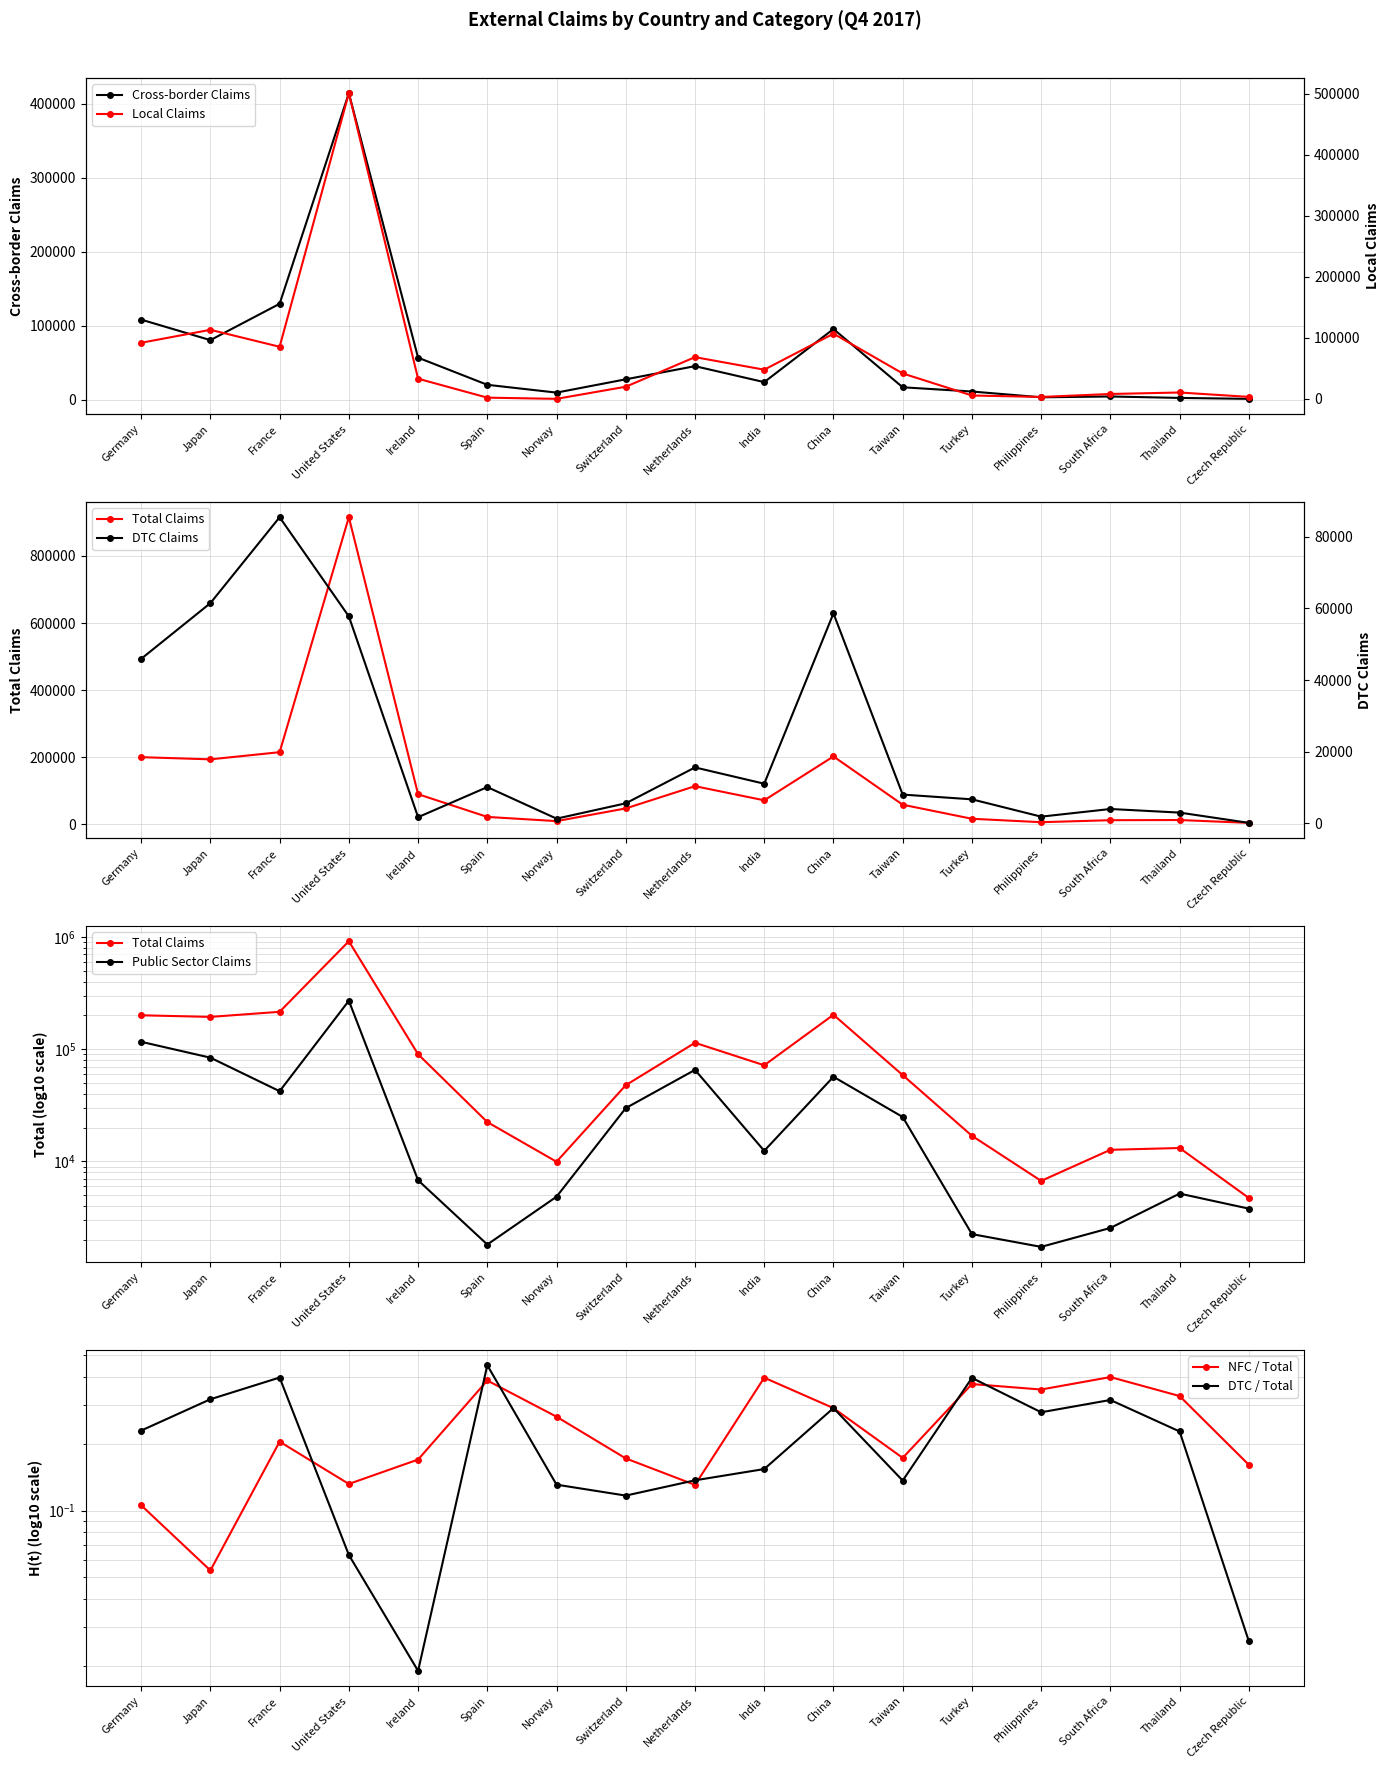

Which series has the largest total across all categories?

Total